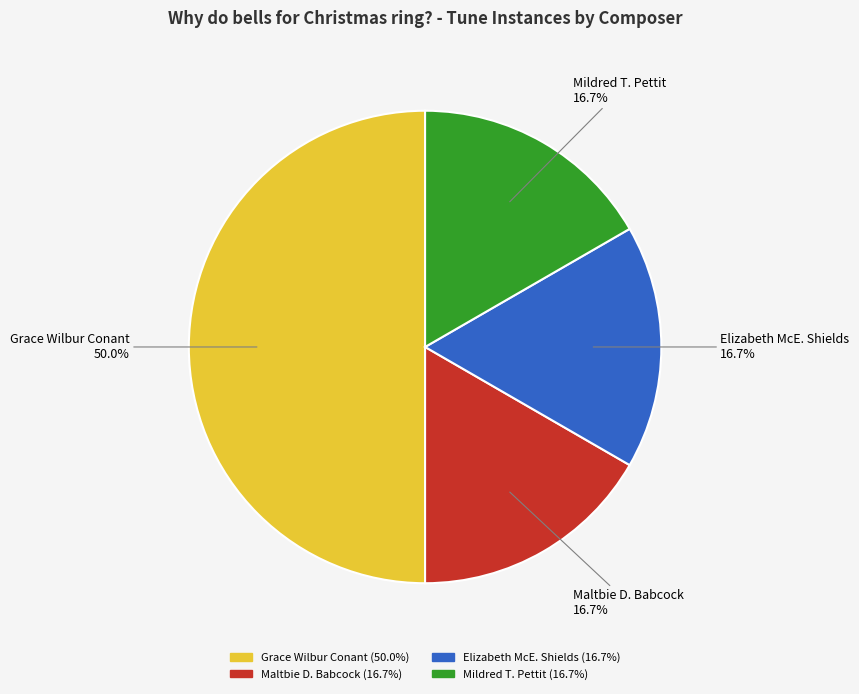

True or false: Mildred T. Pettit accounts for 17% of the total.

True